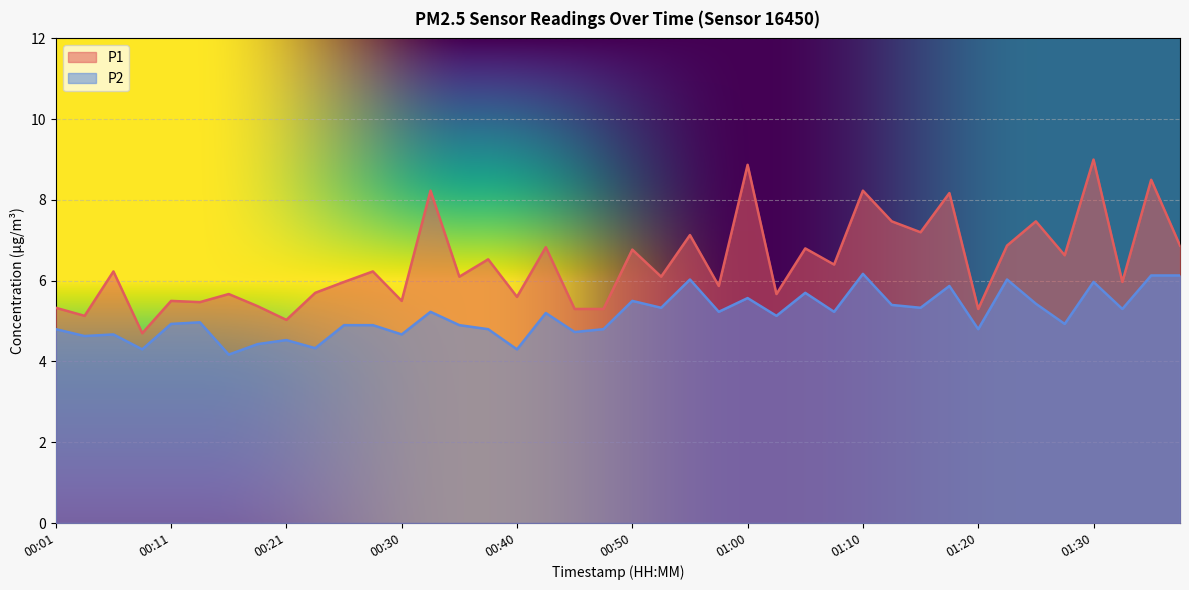

Where is P2 nearest to the value 5?

00:13